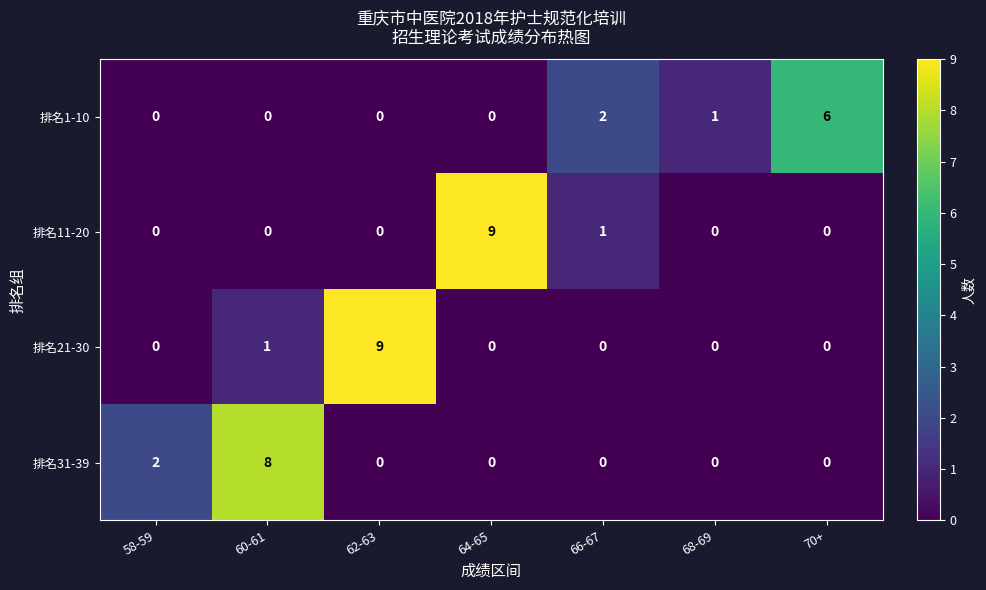

What is the difference between the maximum and minimum values in the 排名31-39 series?

8